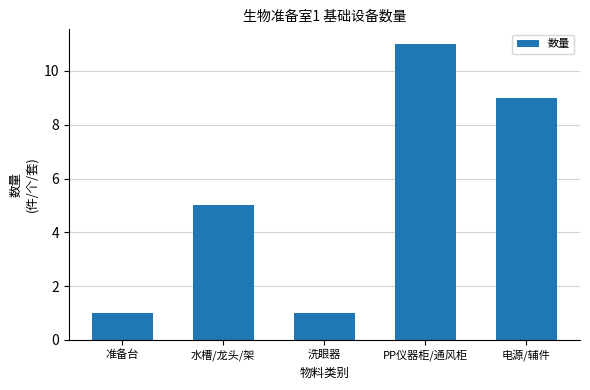

How many values are below 5?

2